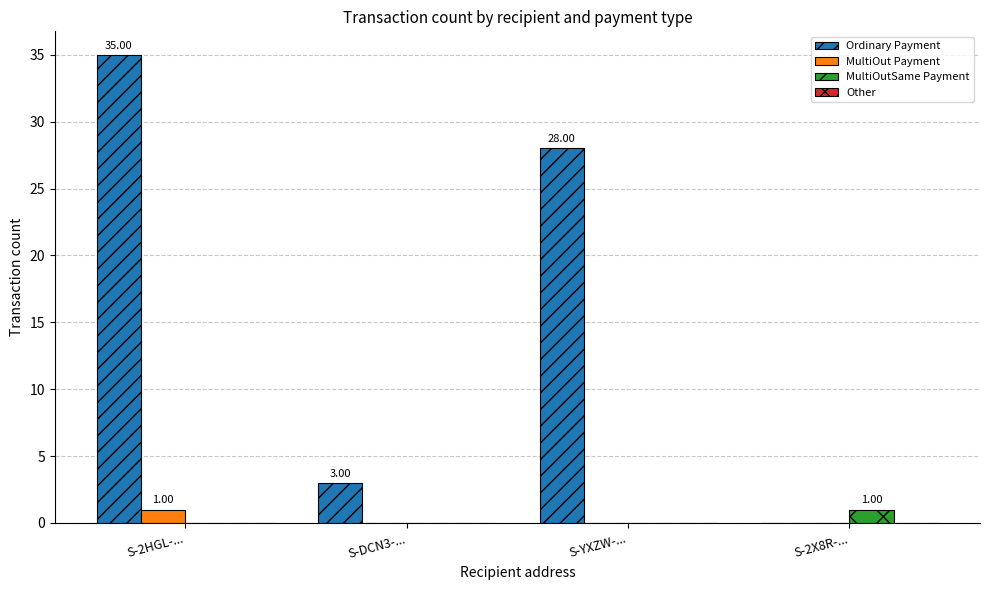

At which category is the sum across all series the highest?

S-2HGL-...